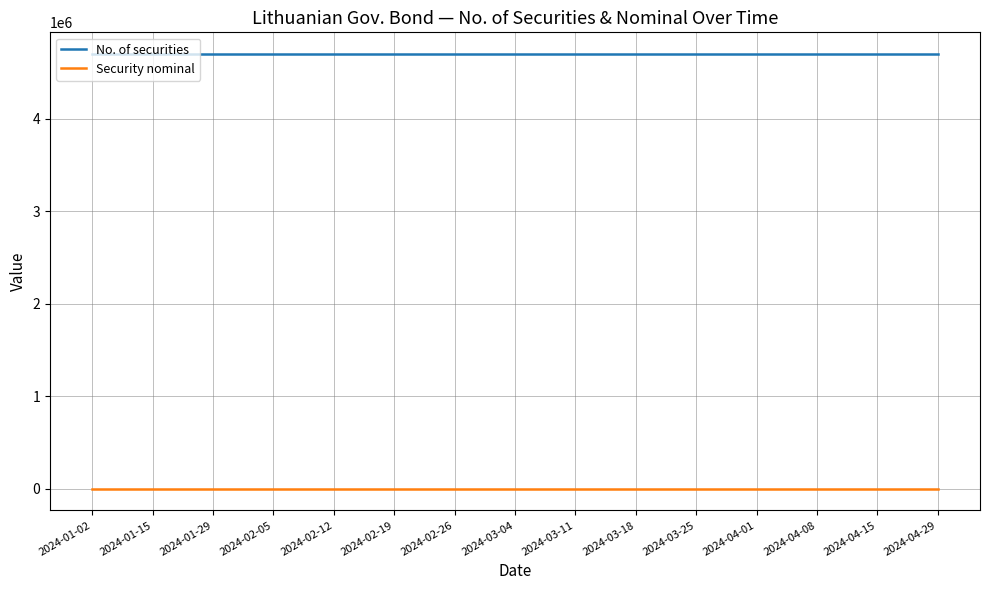

At 2024-02-26, list the series in order from smallest to largest.

Security nominal, No. of securities